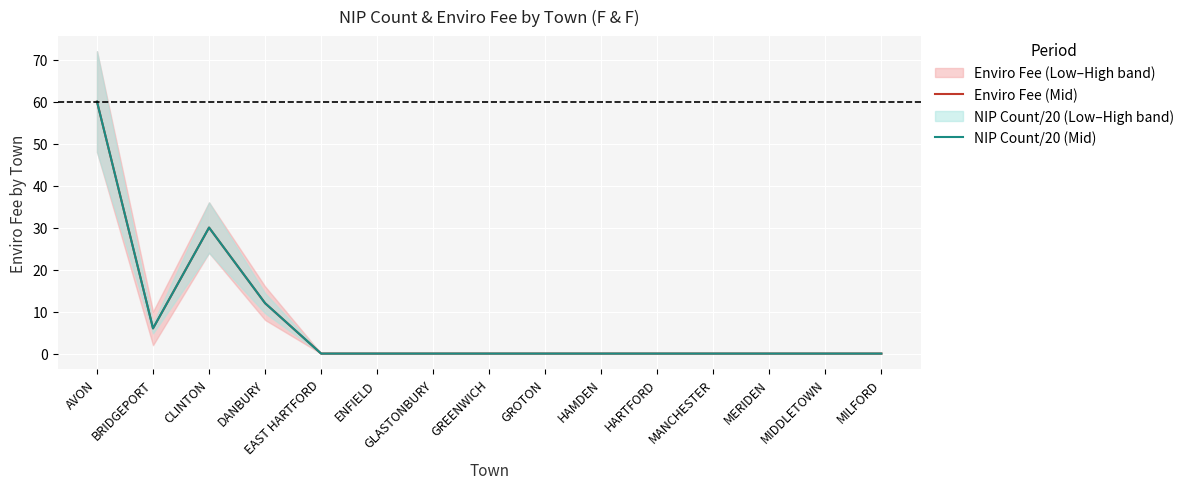

Is this an area chart (filled region under the line)?

No